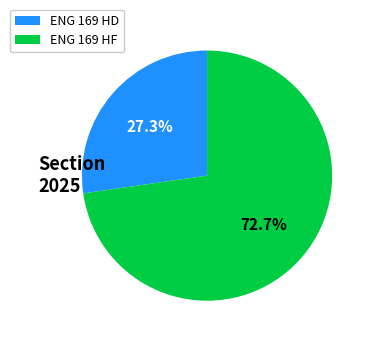

True or false: ENG 169 HF accounts for 62% of the total.

False